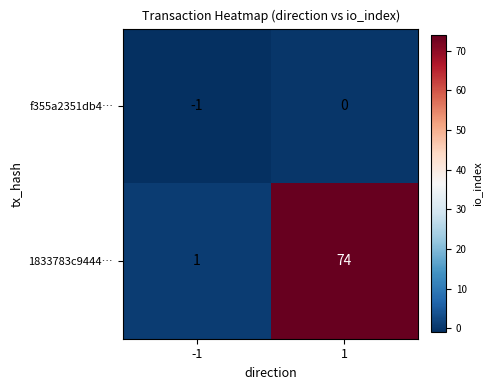

The 1833783c9444… series shows 1 at -1. True or false?

True